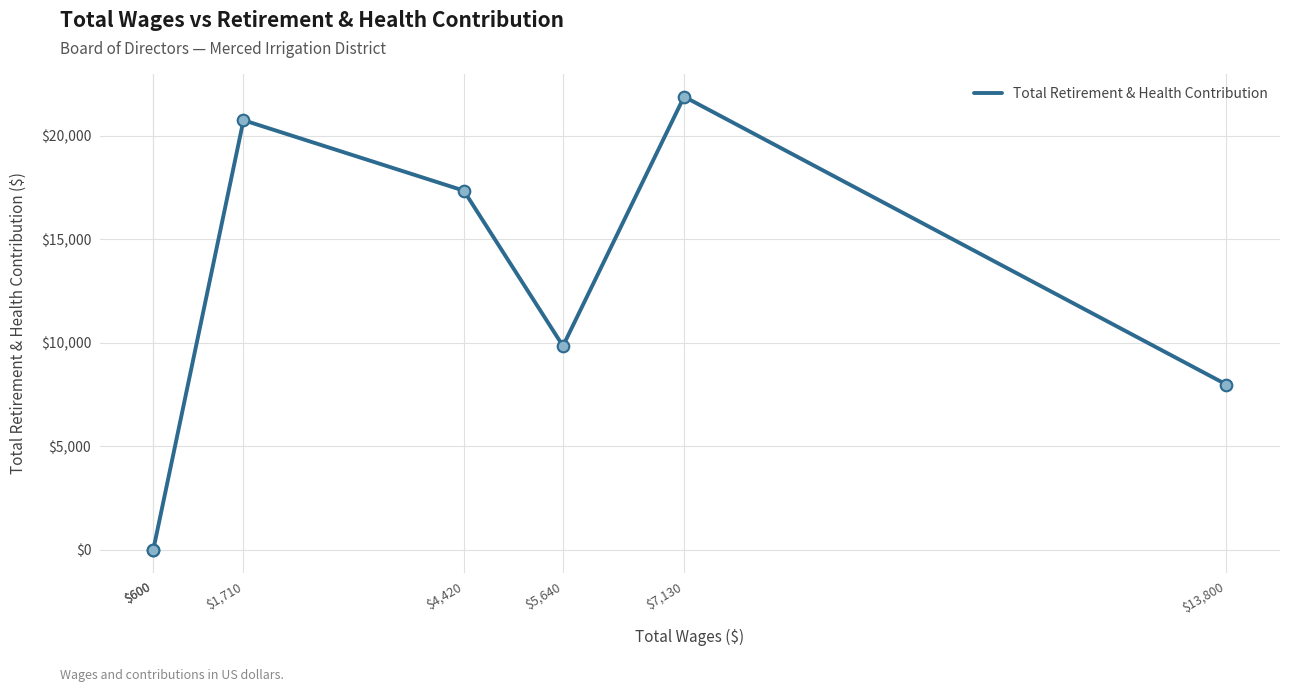

Between $5,640 and $13,800, which is larger?

$5,640